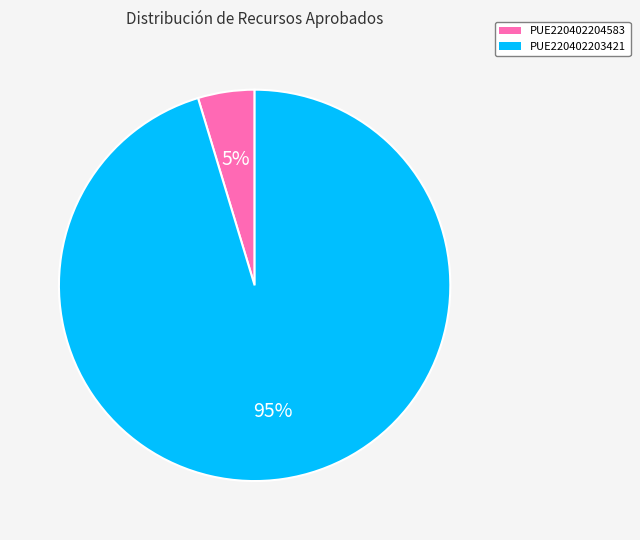

To the nearest percent, what is the combined percentage of PUE220402203421 and PUE220402204583?

100%